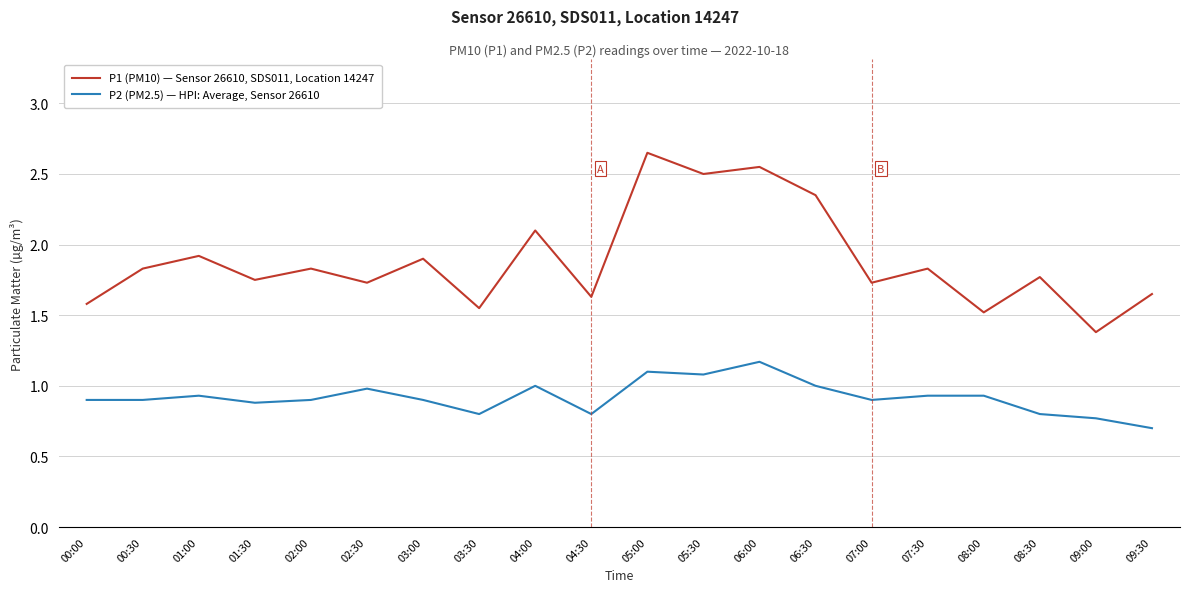

What position from the left is 00:00?

1